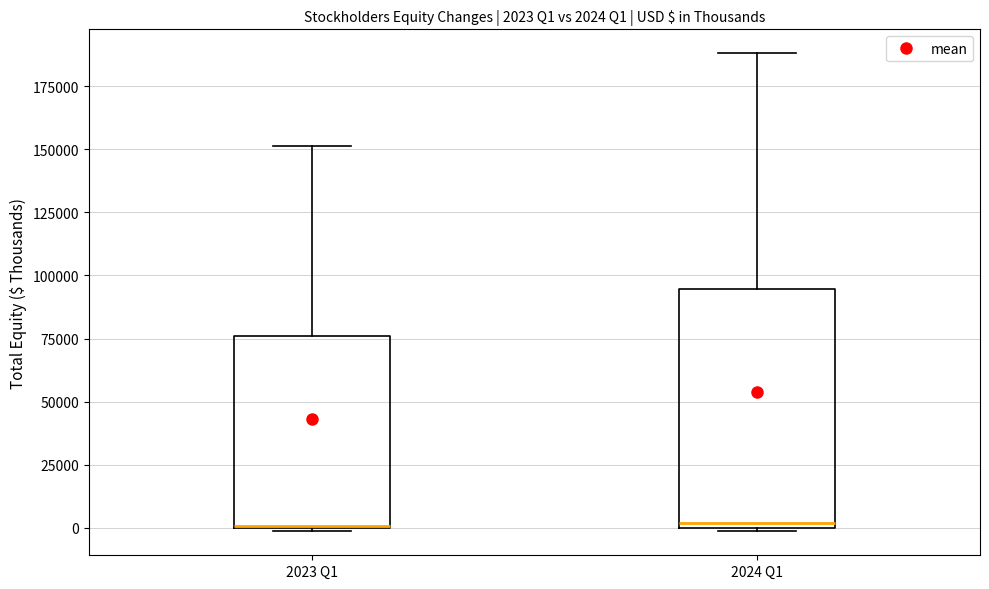

Which box is the tallest, from its lower edge to its upper edge?

2024 Q1